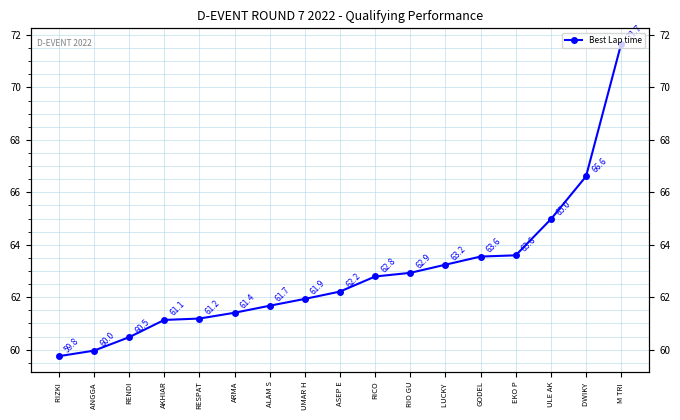

What position from the left is RIO GU?

11